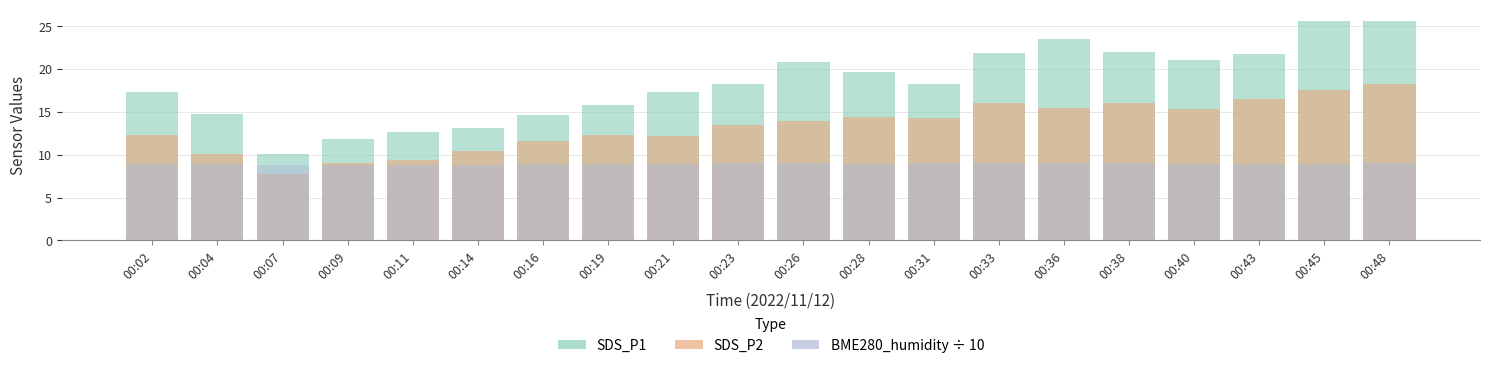

At which label does SDS_P1 reach its minimum?

00:07